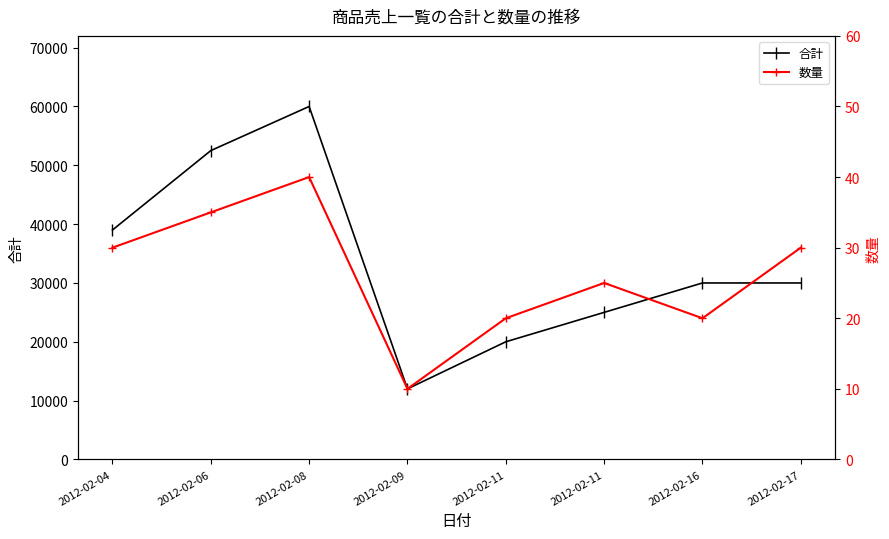

What is the sum of the 合計 values at 2012-02-06 and 2012-02-08?

112500